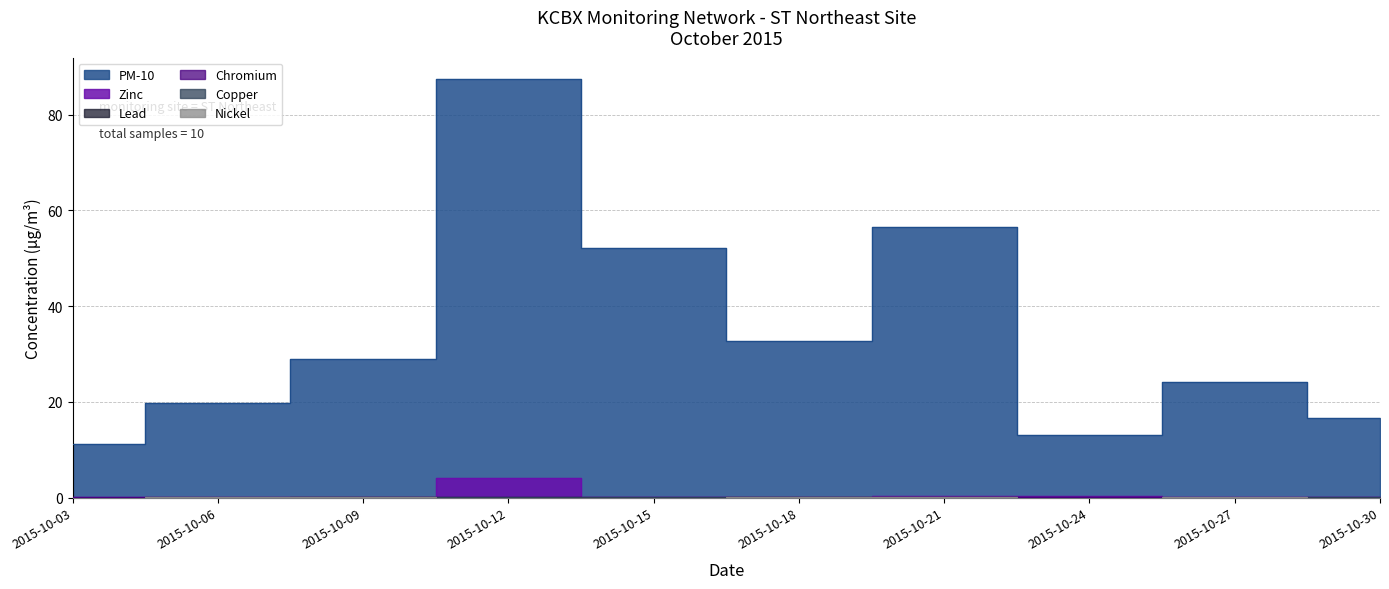

What are all the series names shown in the legend?

Lead, Copper, Chromium, Zinc, Nickel, PM-10